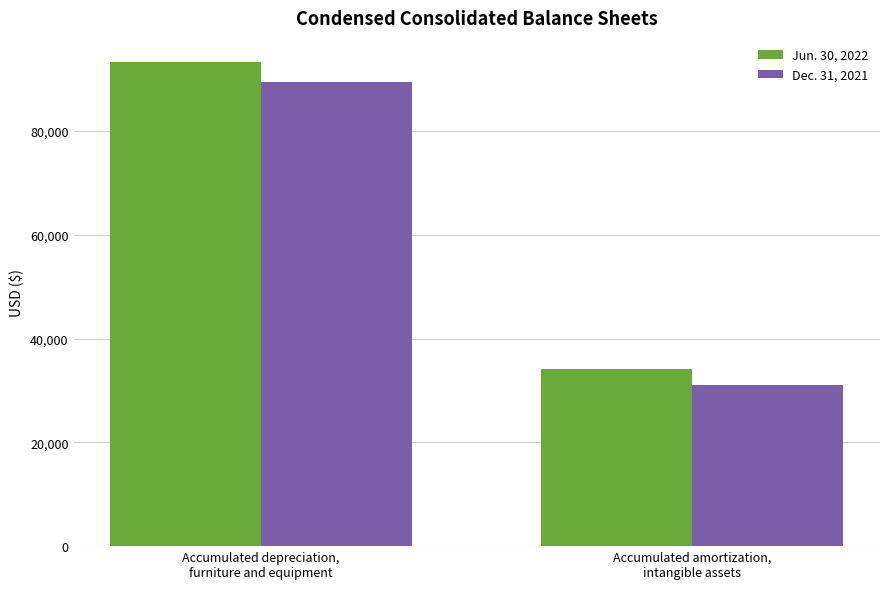

What is the maximum value shown in the chart?

93279